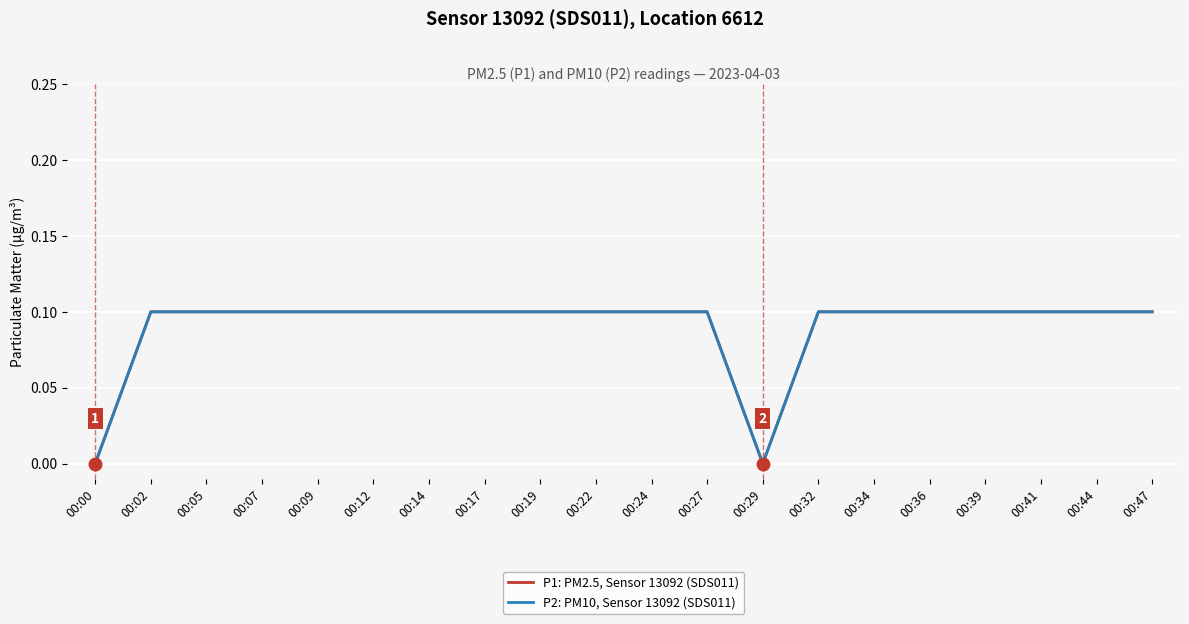

Count the P2: PM10, Sensor 13092 (SDS011) values in the range 0 to 1.

20